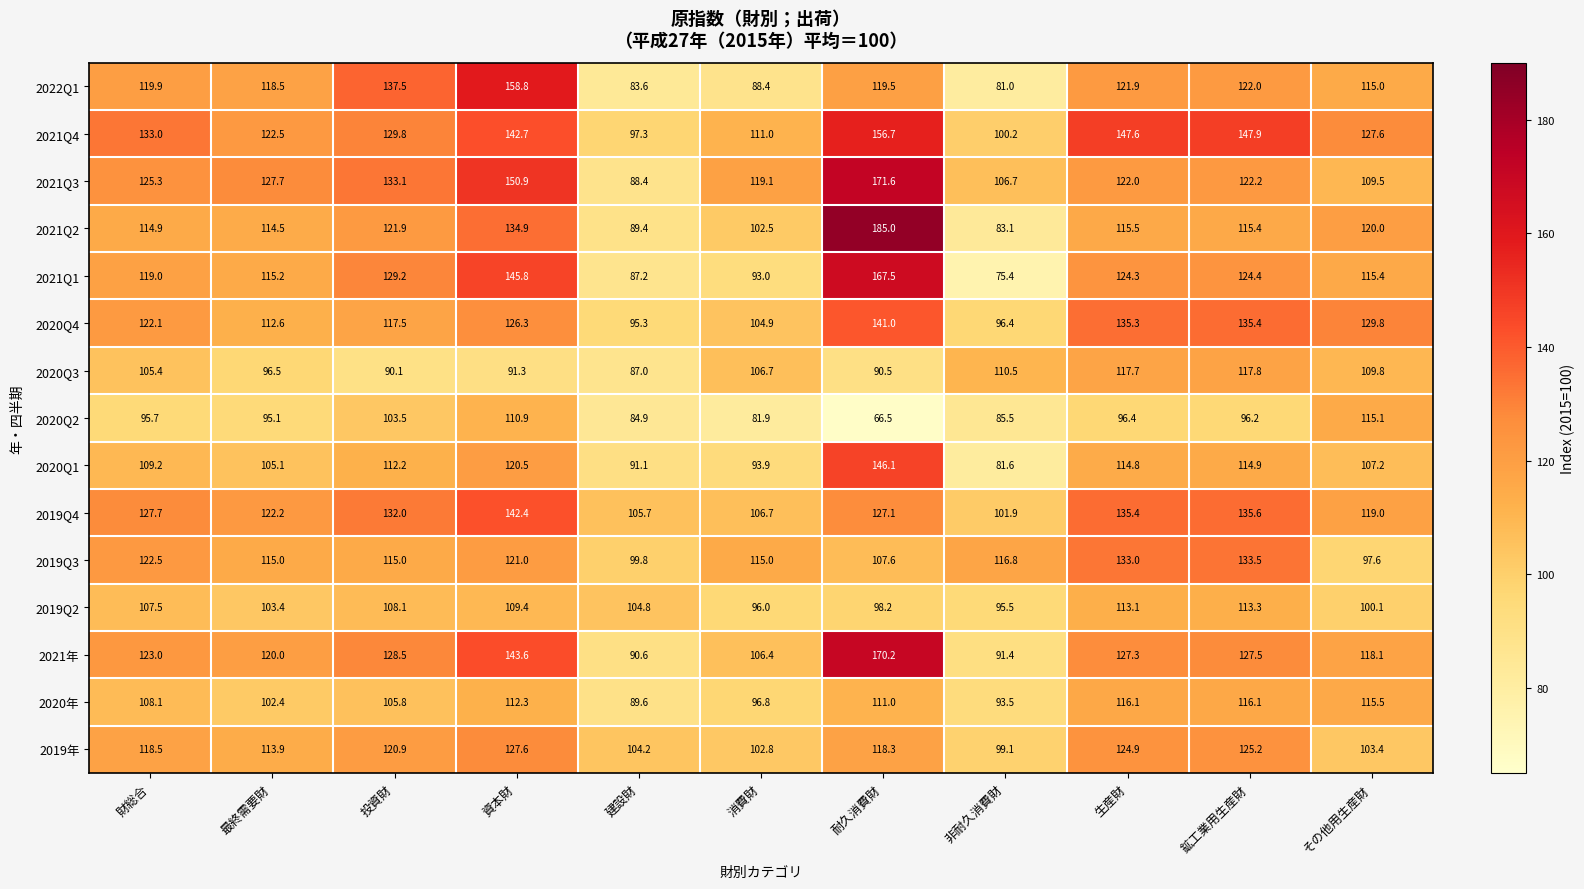

Is it true that 2021Q1 equals 124.3 at 生産財?

True